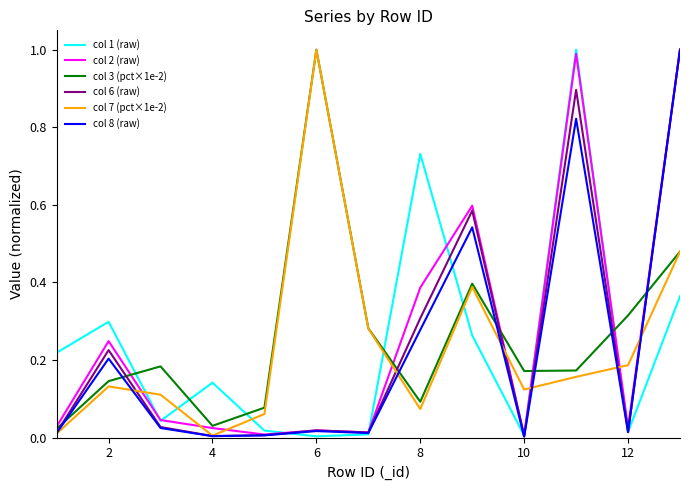

At how many categories does at least one series exceed 0?

13